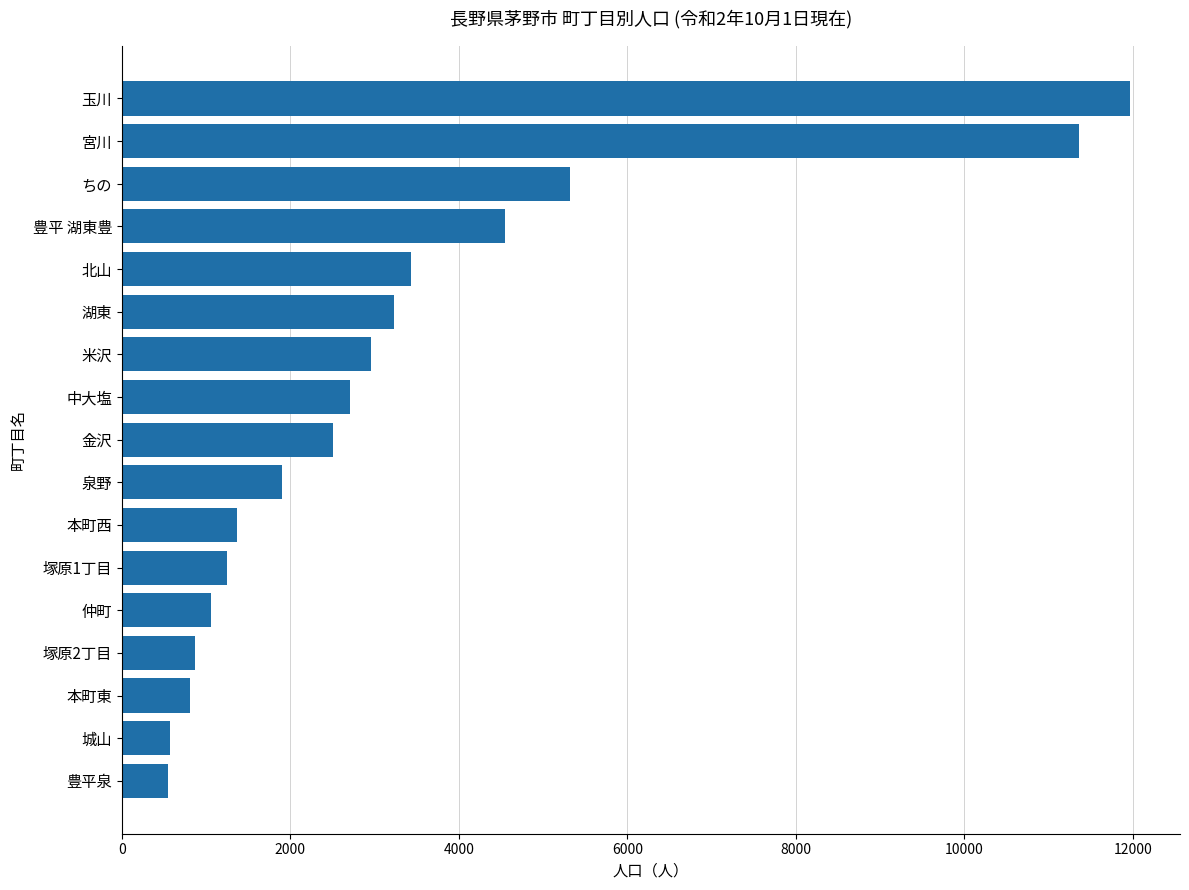

Read the value at 豊平泉.

549